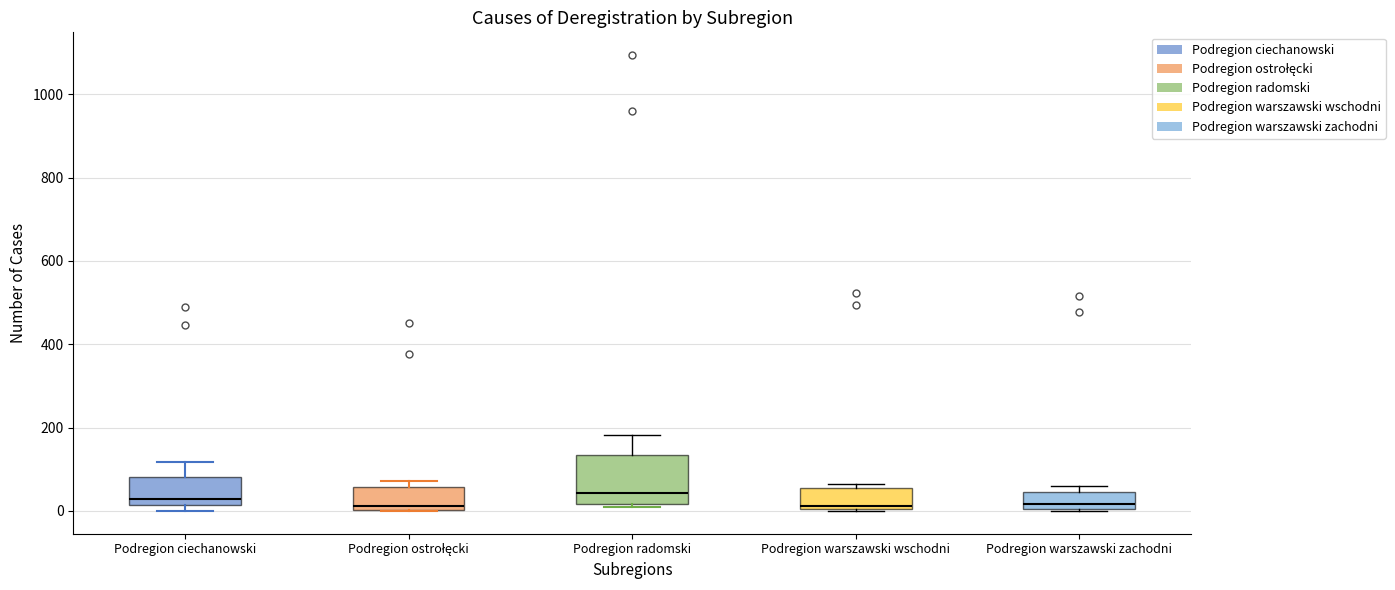

Comparing the boxes themselves (not the whiskers), which one is the tallest?

Podregion radomski